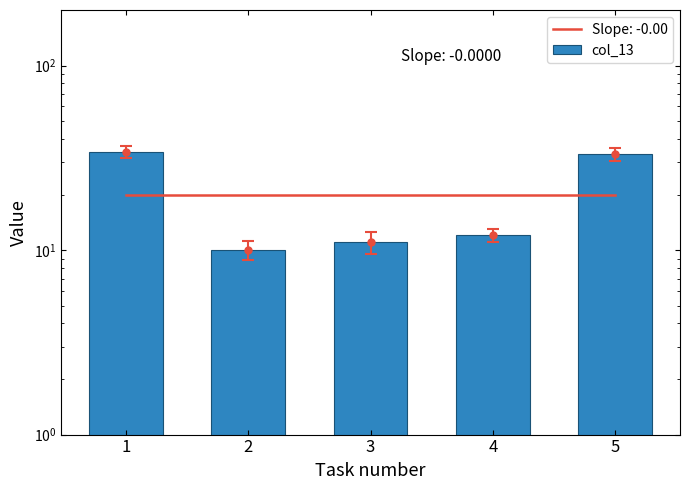

What is the change in value from 4 to 5?

+21